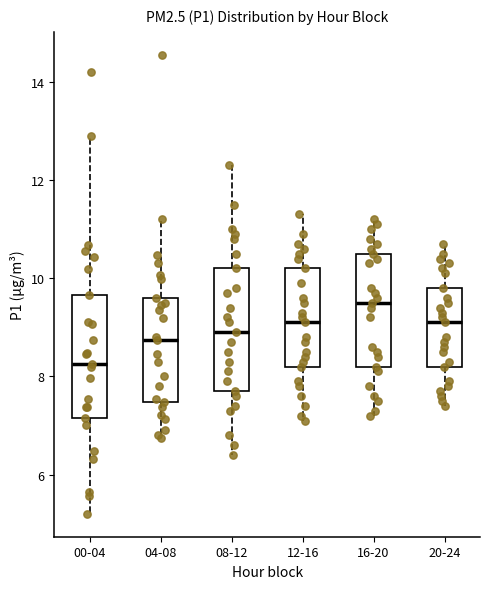

Which box has the highest median line?

16-20